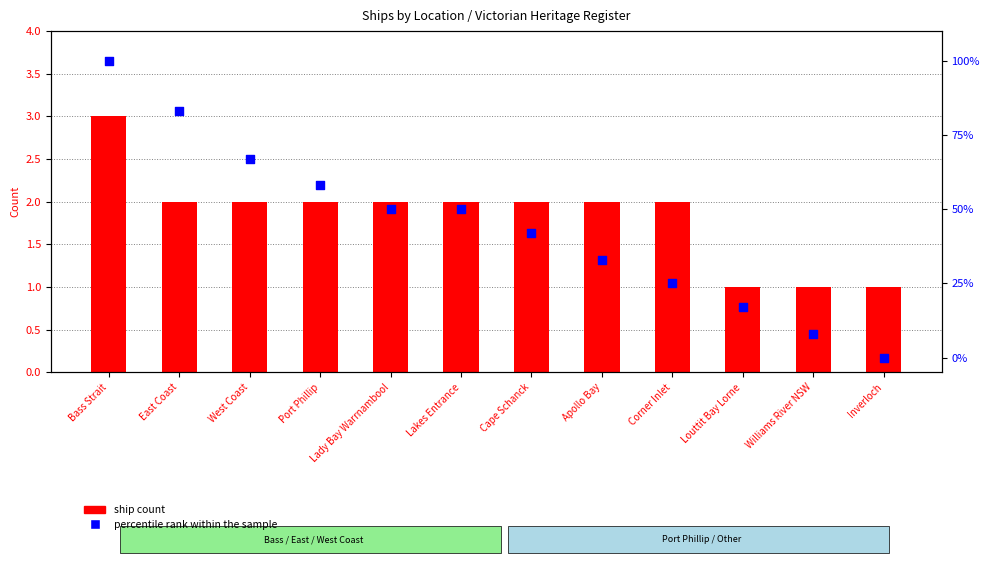

Which series reaches the maximum Y coordinate?

percentile rank within the sample